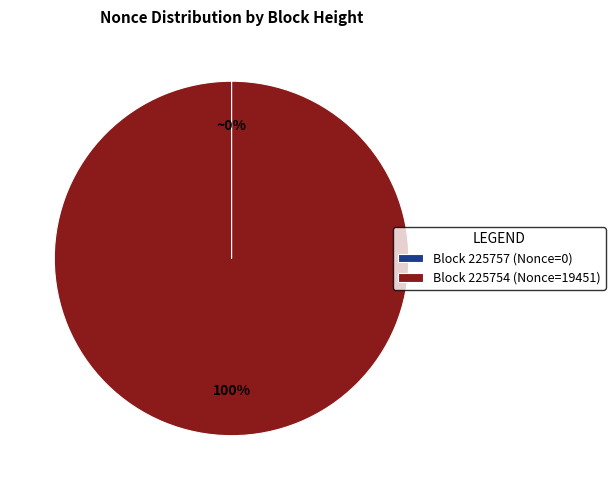

To the nearest percent, what percentage of the pie is Block 225754 (Nonce=19451)?

100%